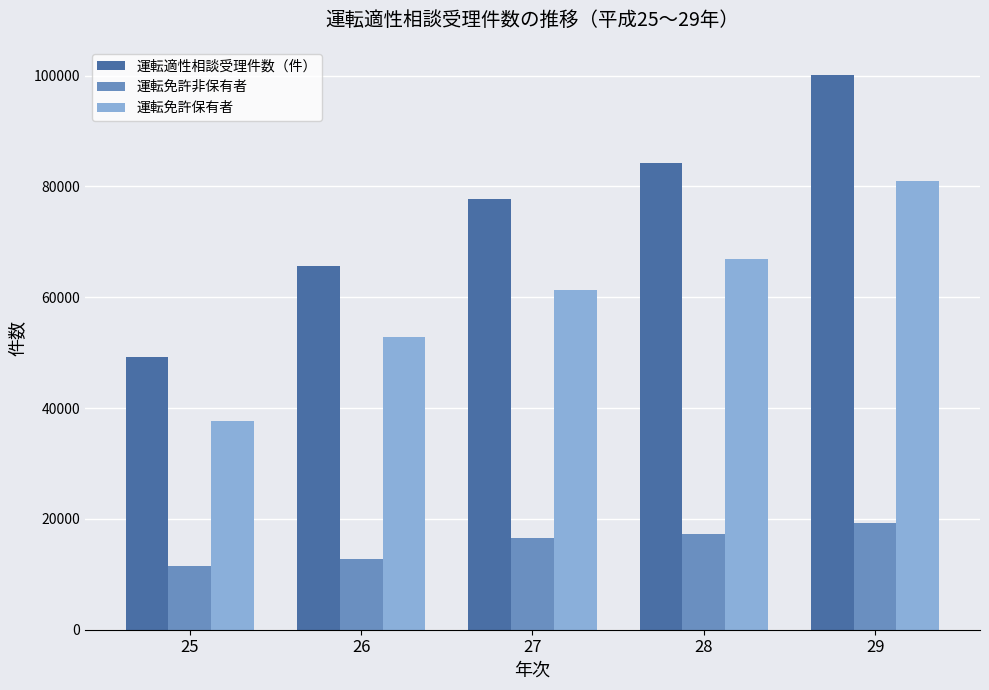

What is the difference between the highest and lowest values at 27?

61213